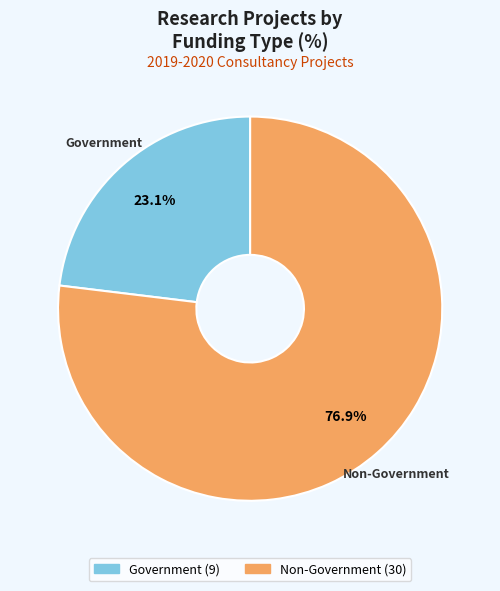

How many segments does this pie chart have?

2